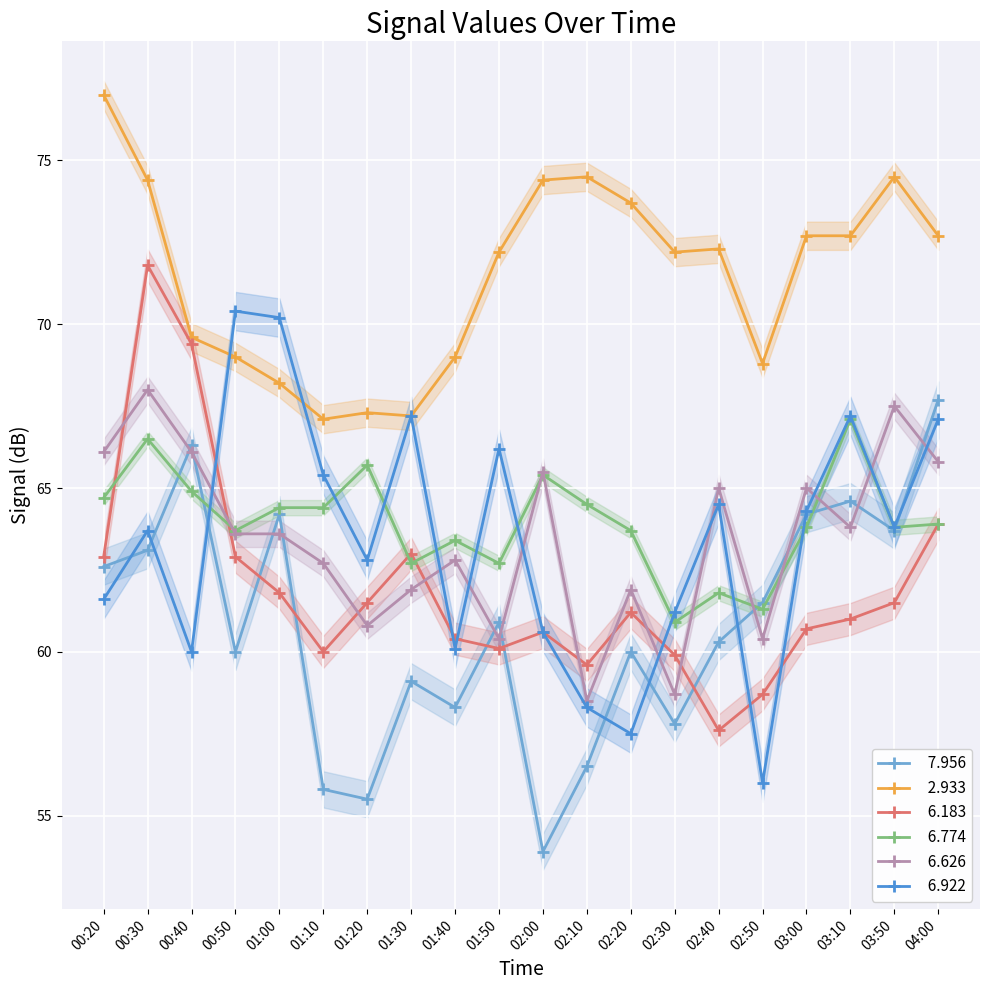

How many intersections are there between   7.956 and   6.183?

5